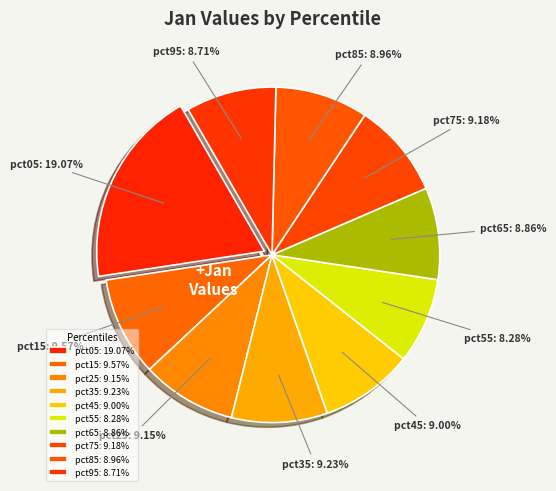

Which has a higher value, pct95 or pct15?

pct15